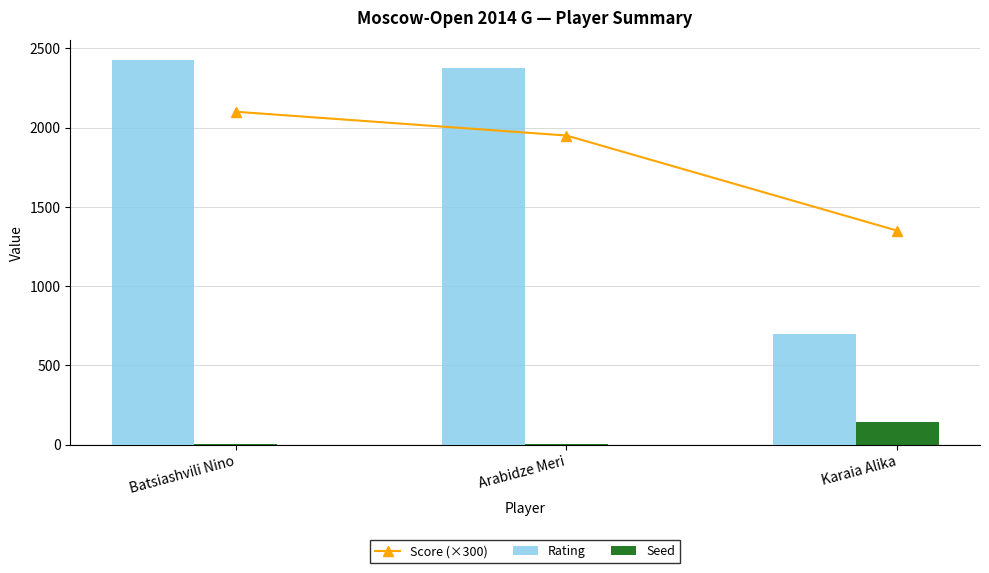

Reading left to right, what are all the values shown in this chart?

Score (×300): 2100	1950	1350
Rating: 2428	2374	700
Seed: 5	6	145